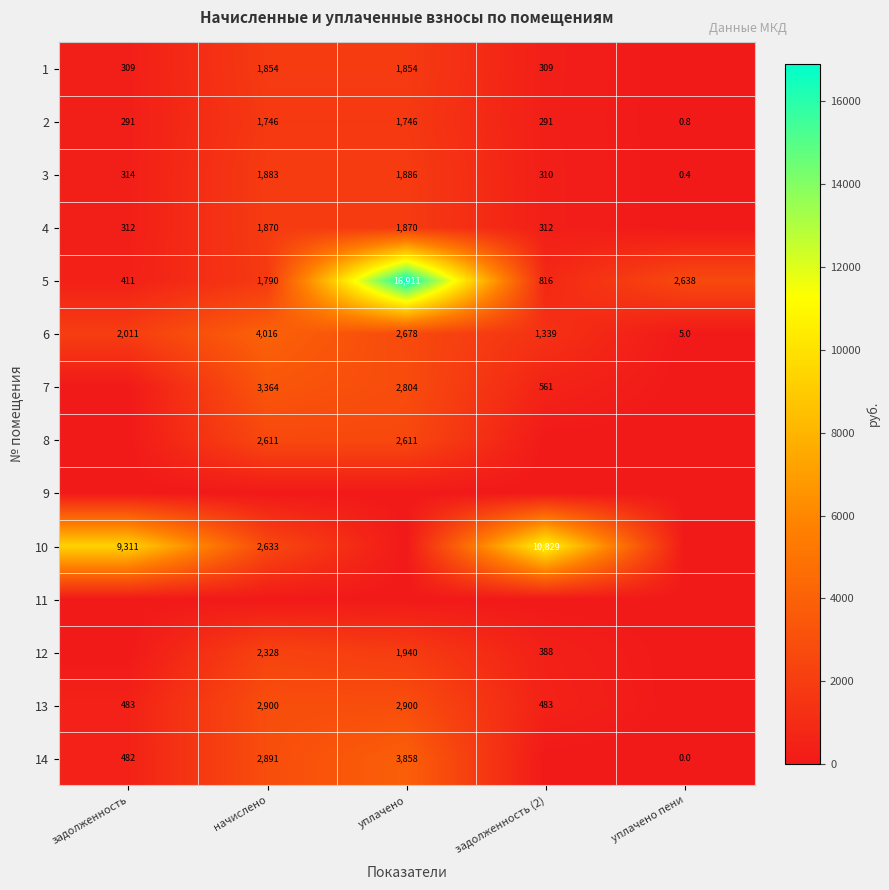

What is the average value of the 6 series?

2009.8